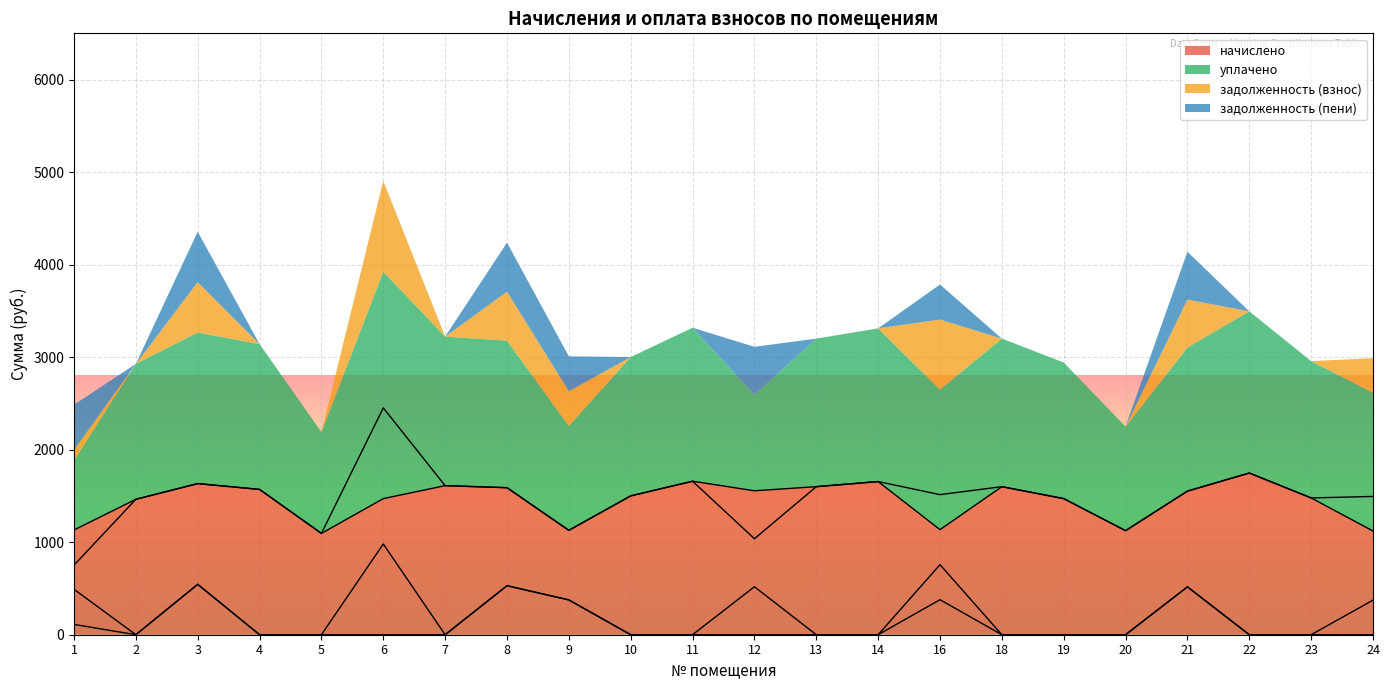

At how many categories does at least one series exceed 2044?

1